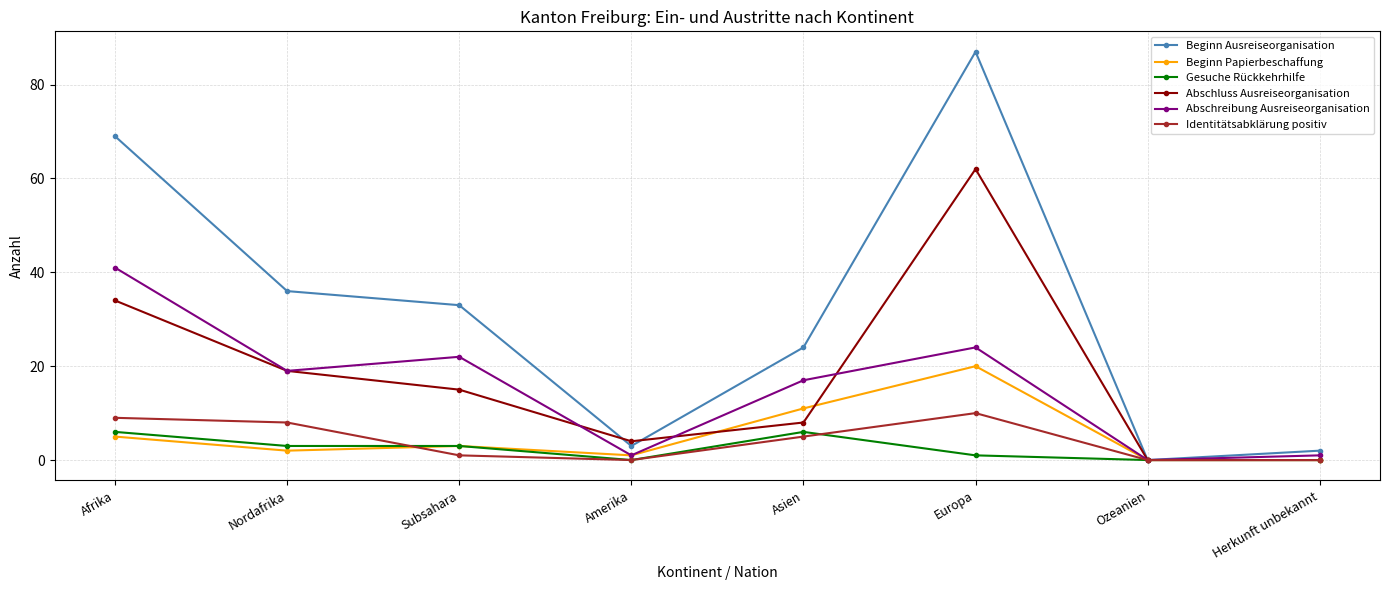

What is the value of the Identitätsabklärung positiv point at the 2nd from the left?

8